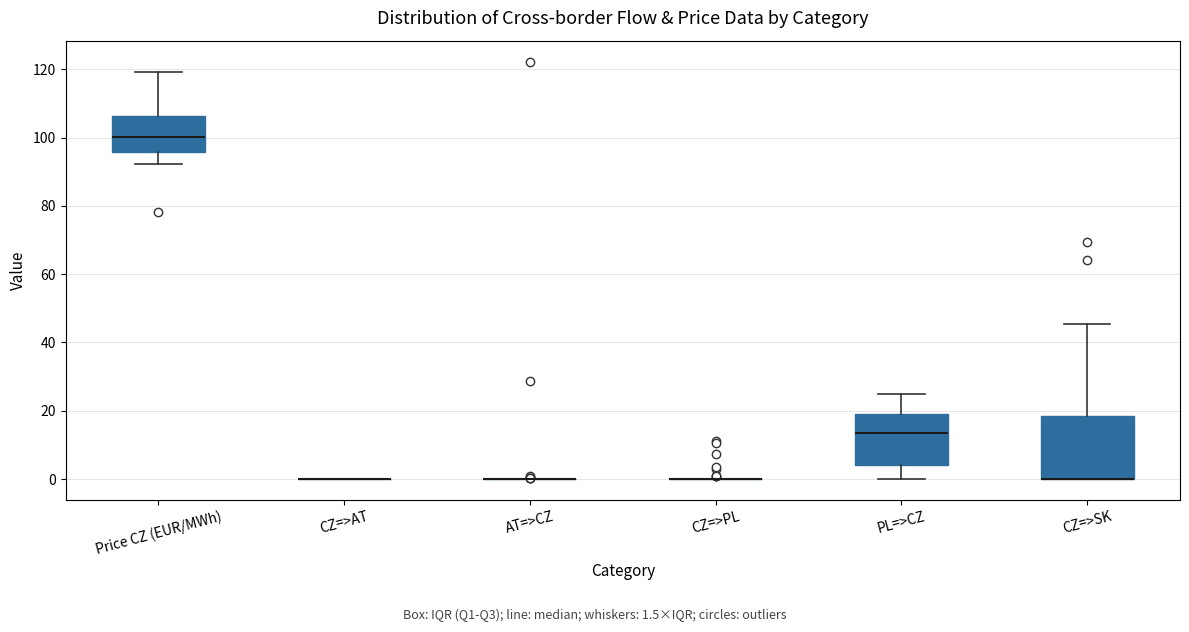

Where is the upper edge of the box for CZ=>SK on the y-axis? The values are not printed on the chart, so give them approximately, as read against the axis.

18